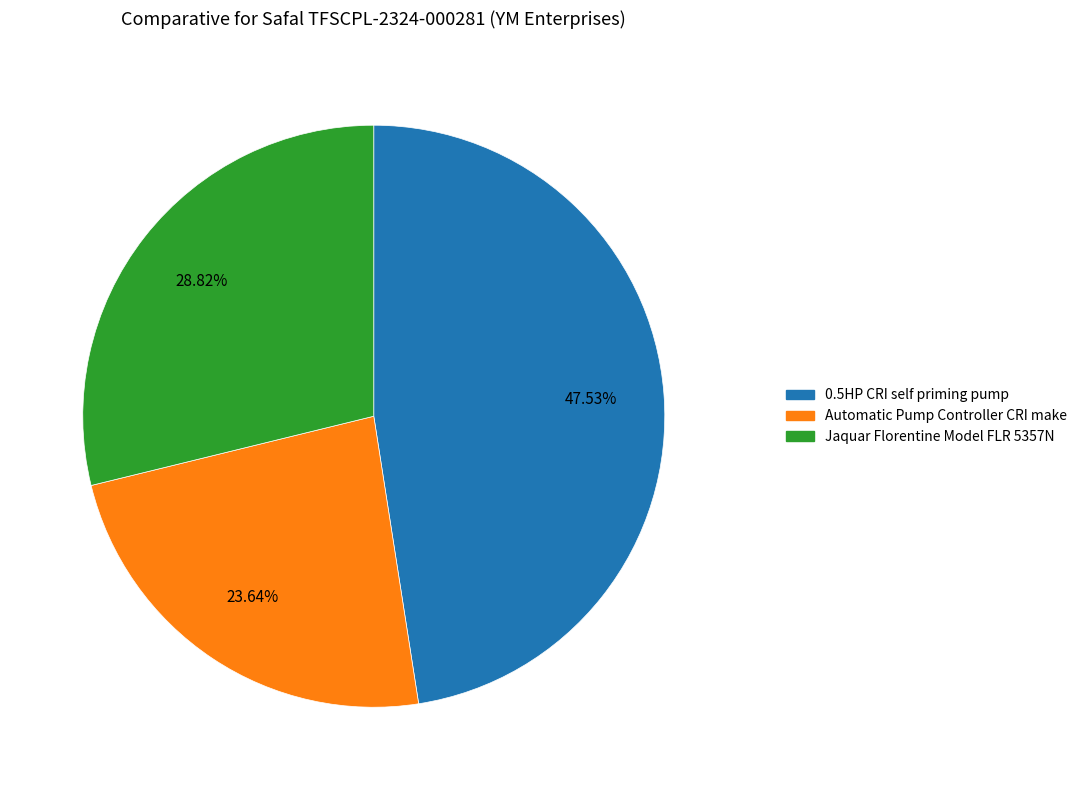

The 0.5HP CRI self priming pump slice represents 48% of the pie. True or false?

True